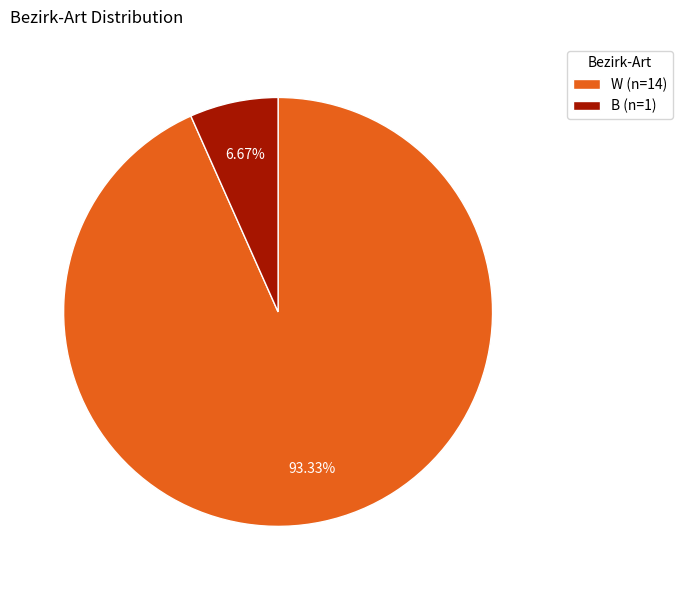

True or false: W accounts for 93% of the total.

True